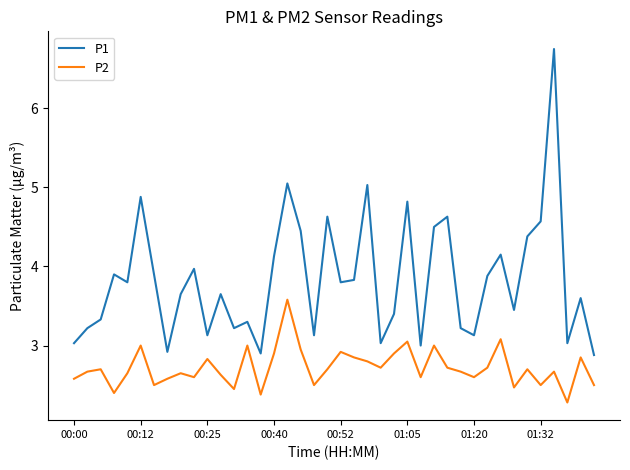

What is the smallest value displayed?

2.3